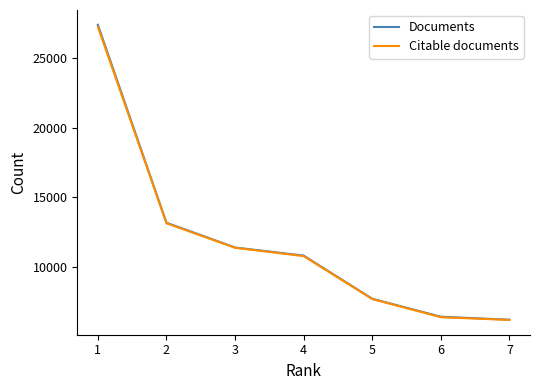

Which series has the widest spread of values?

Documents